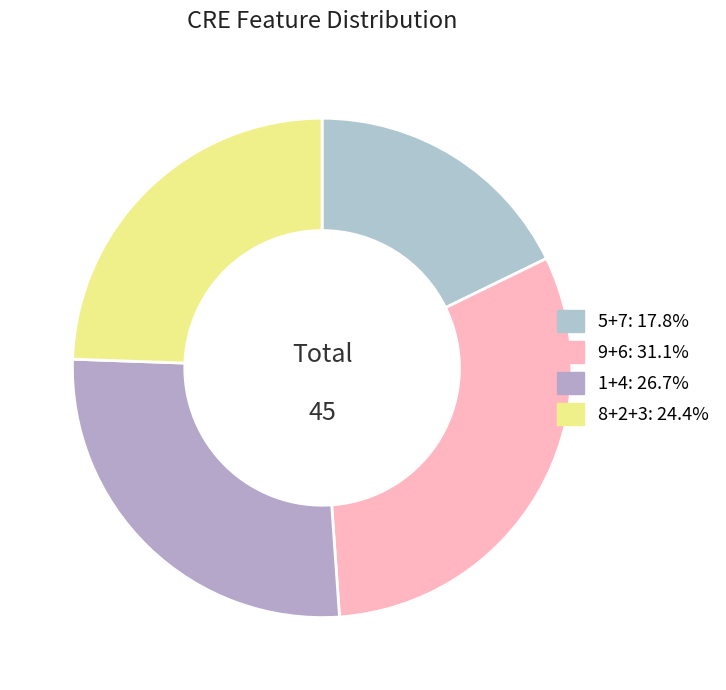

Is there any slice that represents more than half of the pie?

No